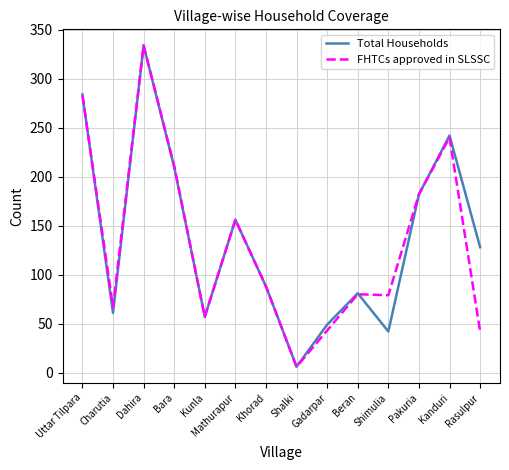

In FHTCs approved in SLSSC, how many points are lower than both neighbors (excluding endpoints)?

4